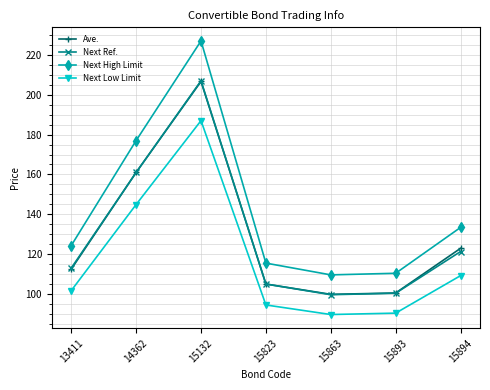

What is the difference between the Next High Limit values at 13411 and 15894?

9.1